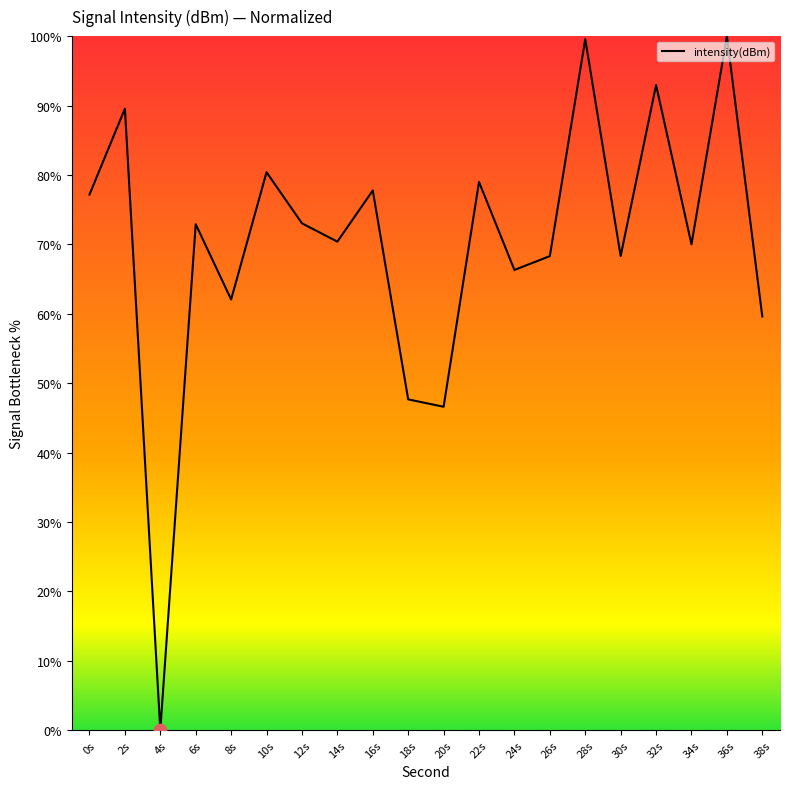

What is the change in value from 8s to 20s?

-15.5